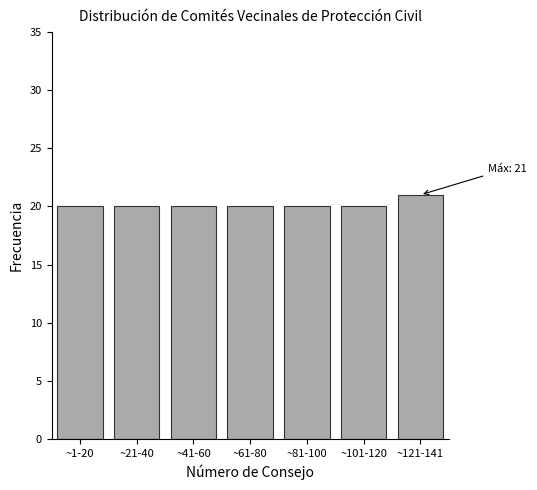

Reading left to right, what are all the values shown in this chart?

20	20	20	20	20	20	21